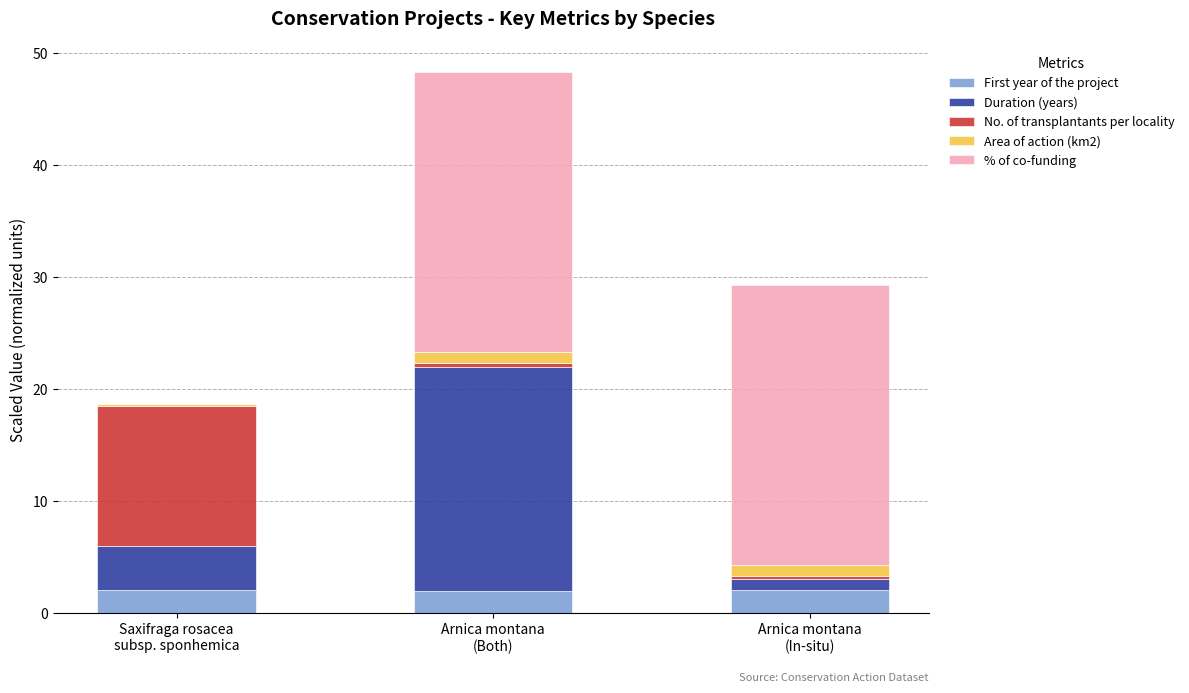

What is the highest value of the First year of the project series?

2.0